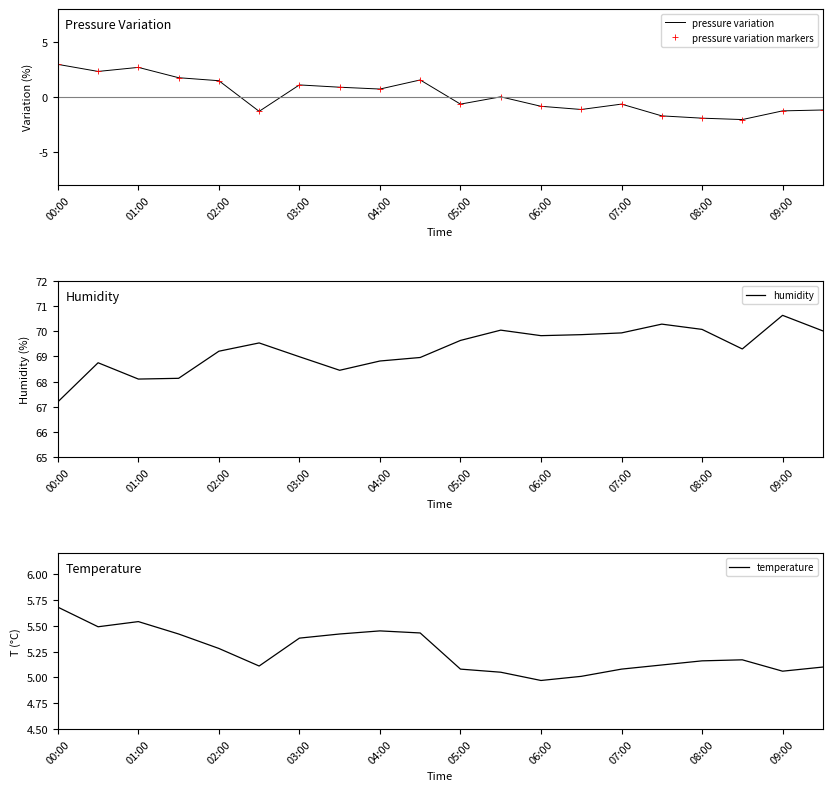

True or false: temperature has a value of 3.0 at 01:00.

False